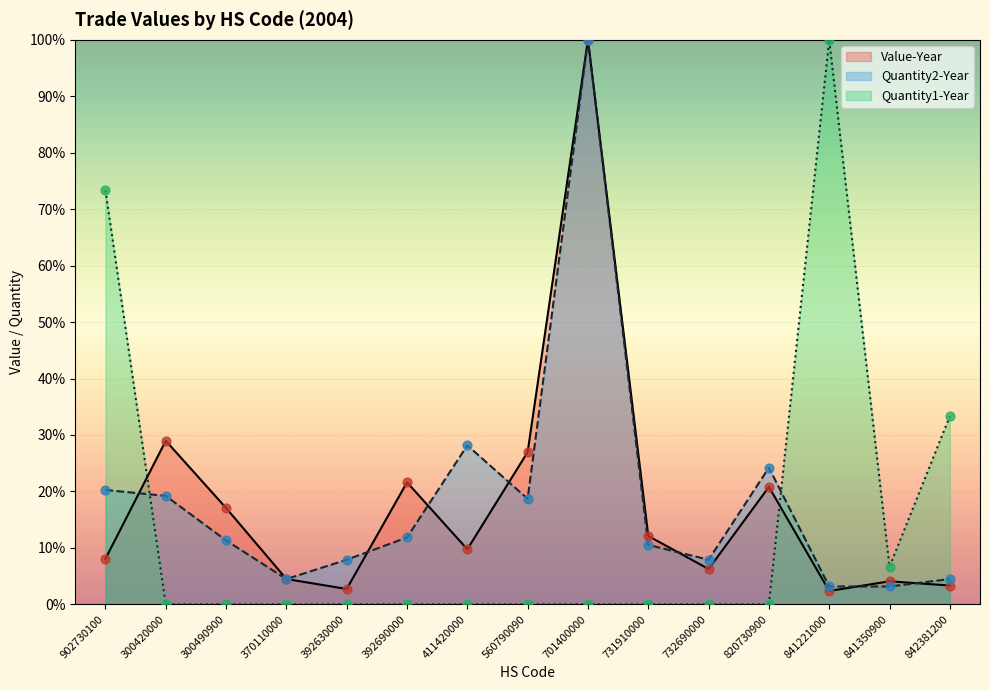

Which series has the widest spread of Y values?

Quantity1-Year